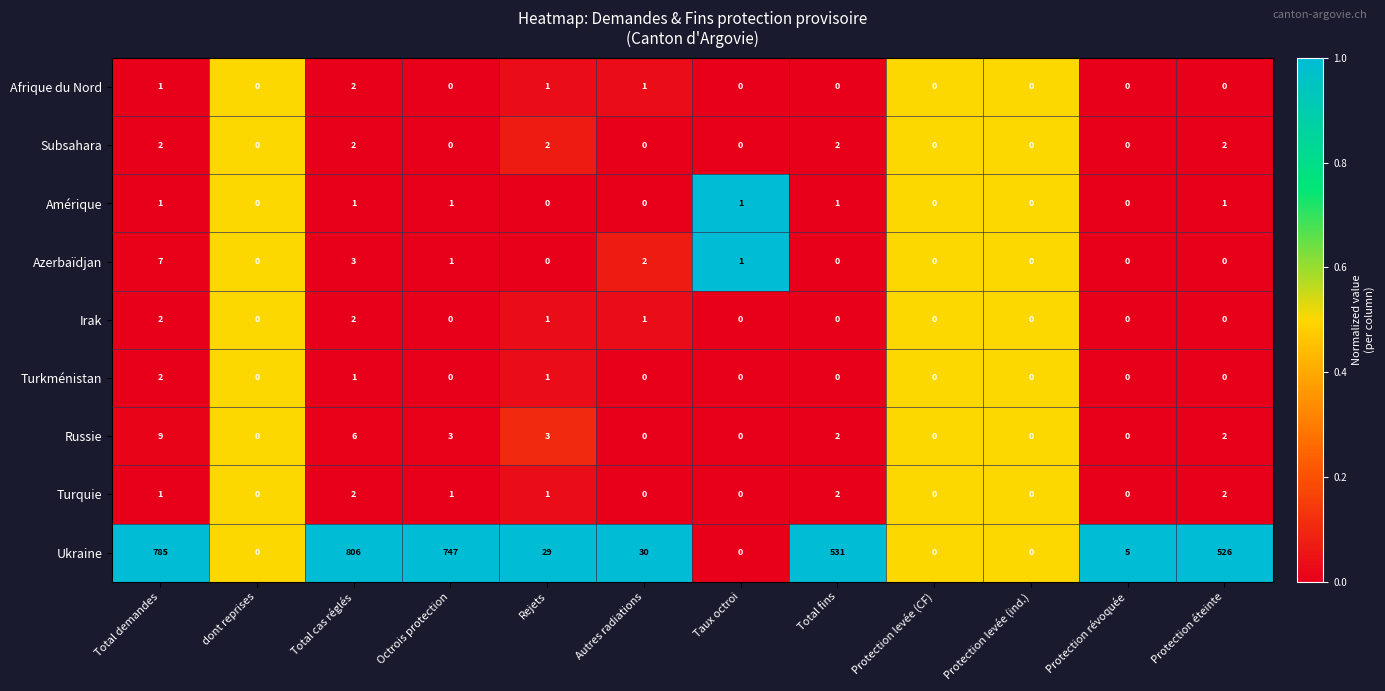

Which category has the highest value across all series?

Total cas réglés